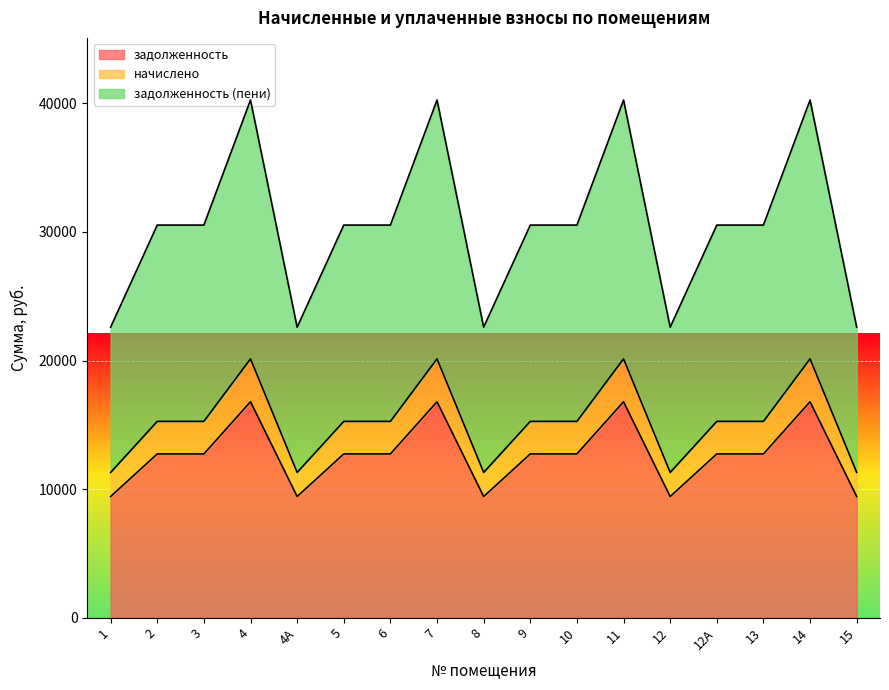

Reading left to right, list all the values displayed in this chart.

задолженность: 1=9424.6	2=12737.3	3=12737.3	4=16794.7	4А=9424.6	5=12737.3	6=12737.3	7=16794.7	8=9424.6	9=12737.3	10=12737.3	11=16794.7	12=9424.6	12А=12737.3	13=12737.3	14=16794.7	15=9424.6
начислено: 1=11297.4	2=15268.4	3=15268.4	4=20132.1	4А=11297.4	5=15268.4	6=15268.4	7=20132.1	8=11297.4	9=15268.4	10=15268.4	11=20132.1	12=11297.4	12А=15268.4	13=15268.4	14=20132.1	15=11297.4
задолженность (пени): 1=22594.7	2=30536.7	3=30536.7	4=40264.2	4А=22594.7	5=30536.7	6=30536.7	7=40264.2	8=22594.7	9=30536.7	10=30536.7	11=40264.2	12=22594.7	12А=30536.7	13=30536.7	14=40264.2	15=22594.7